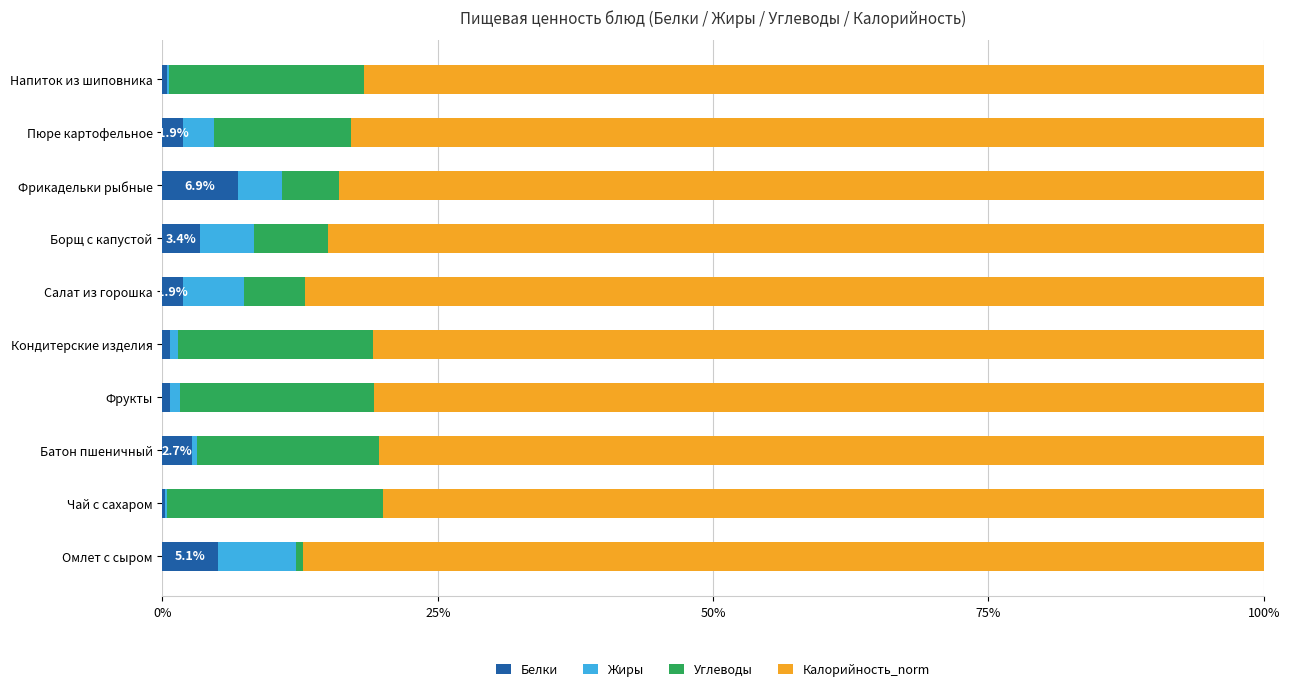

What is the highest value of the Белки series?

6.9